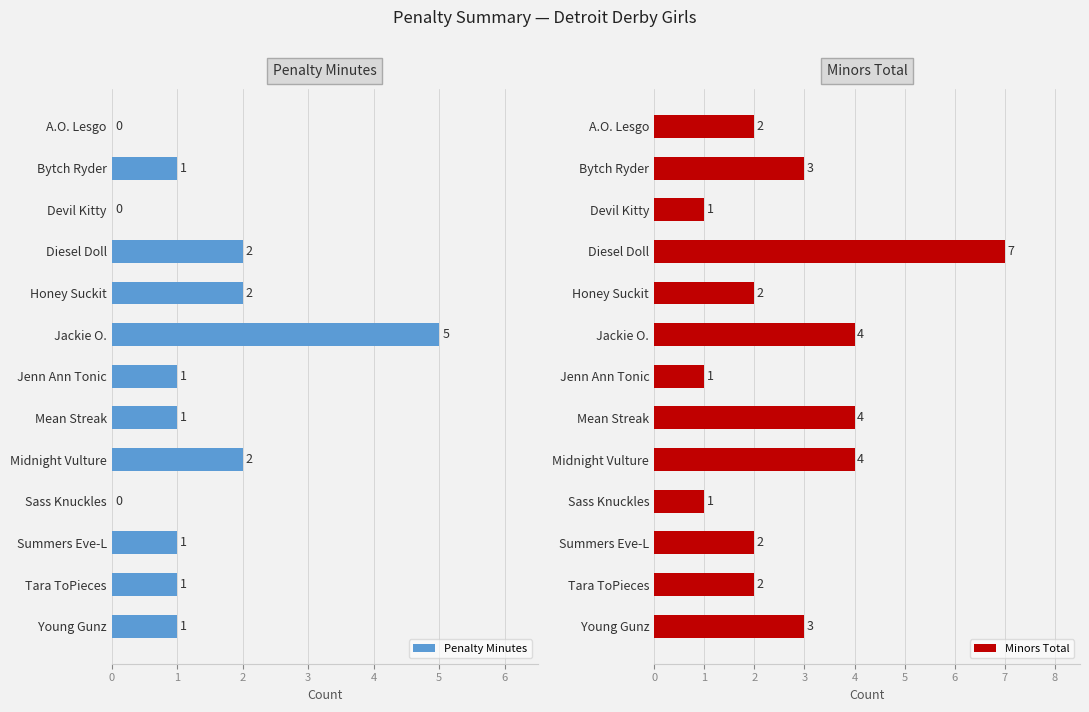

At which label does Penalty Minutes reach its peak?

Jackie O.